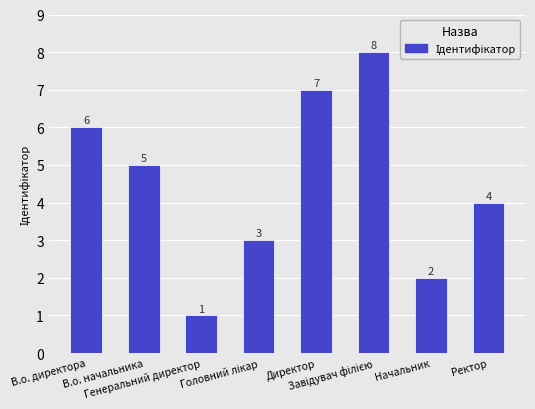

How many values are below 5?

4